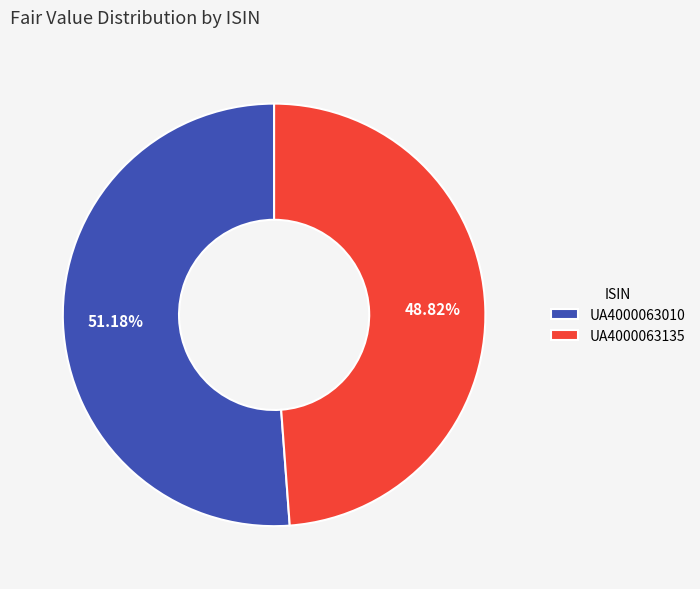

Count the number of slices in the pie.

2